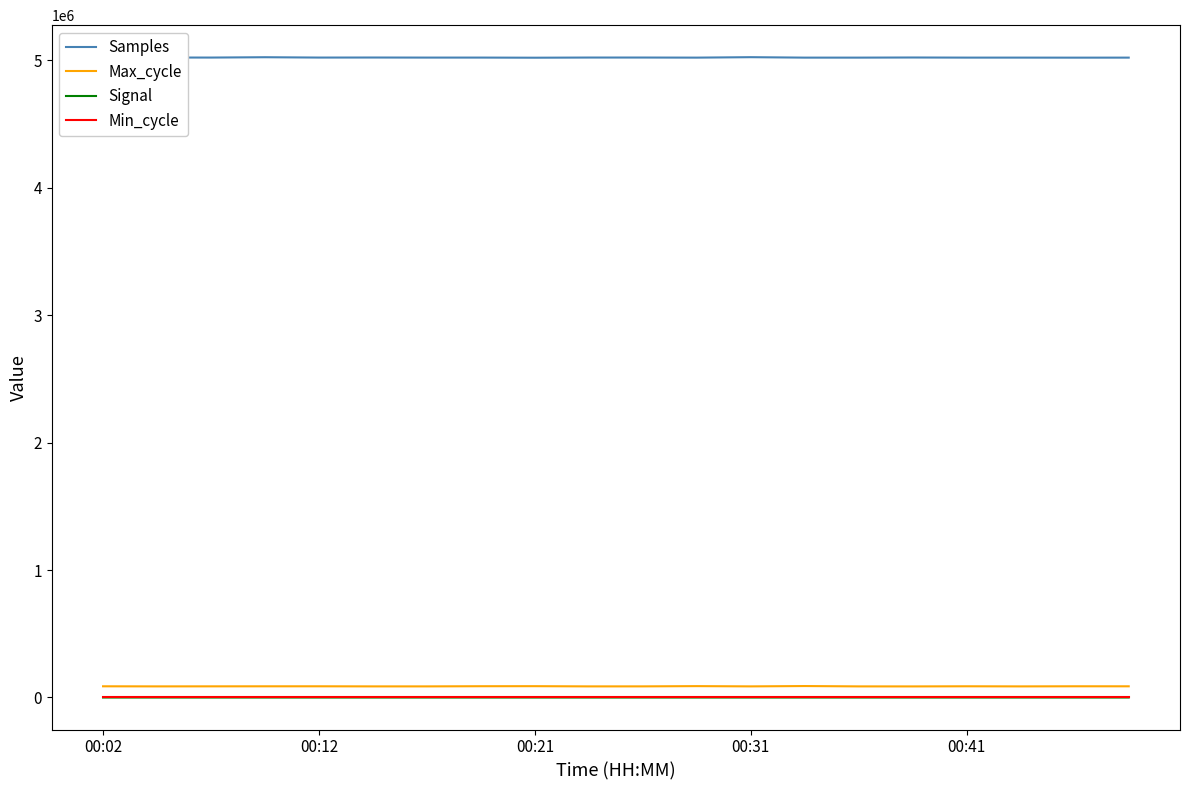

True or false: Min_cycle and Max_cycle cross at least once.

False